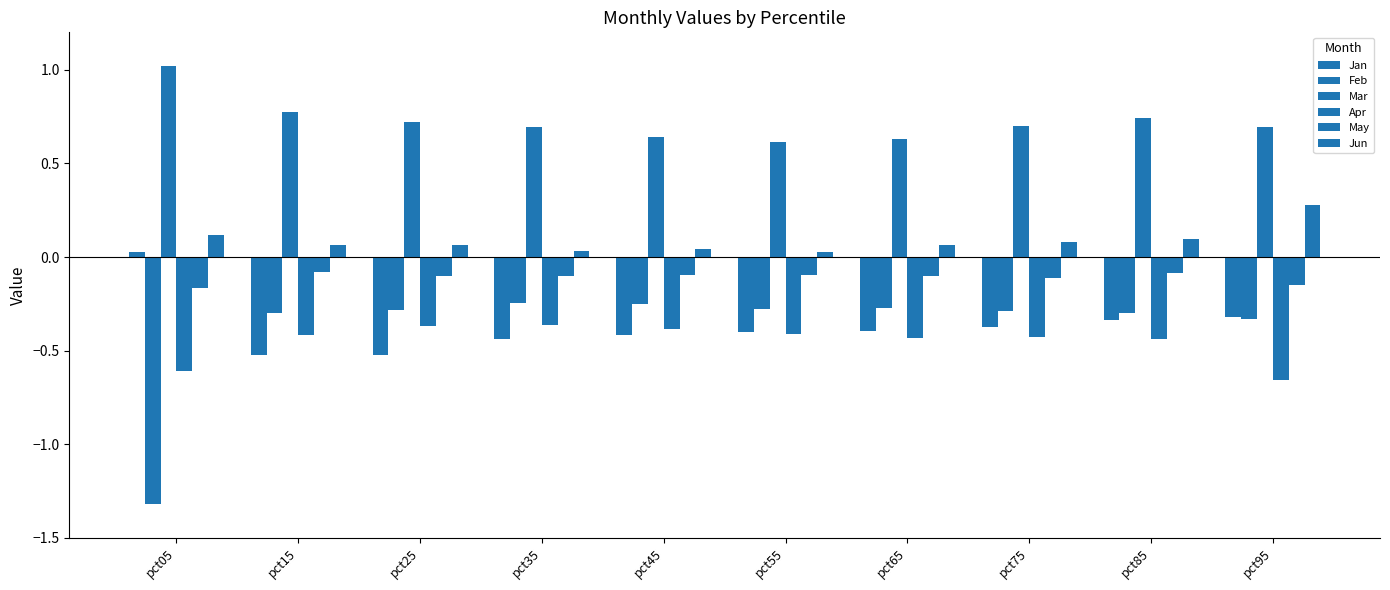

Does the chart contain stacked bars?

No